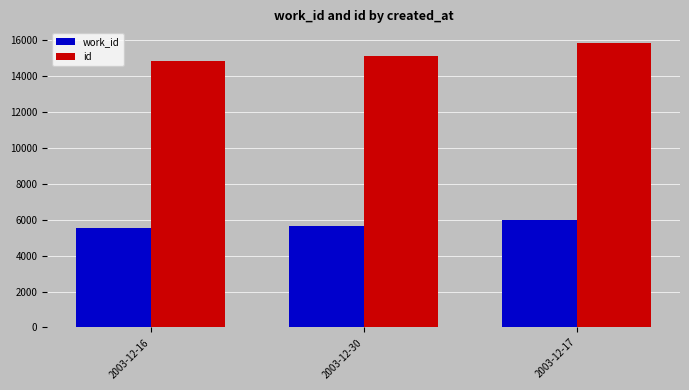

Reading left to right, what are all the values shown in this chart?

work_id: 5562	5683	5971
id: 14861	15159	15880